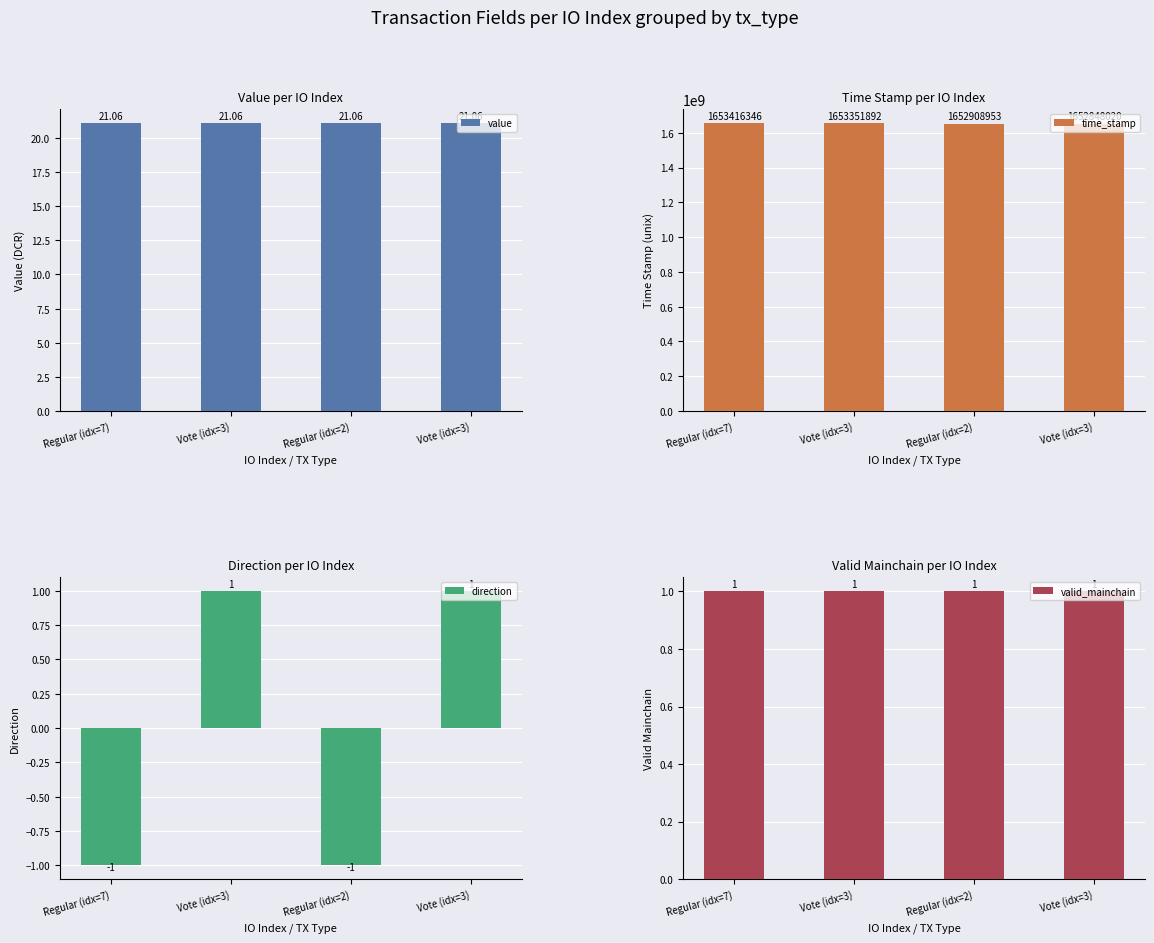

Which series changed the most between Vote (idx=3) and Vote (idx=3)?

time_stamp